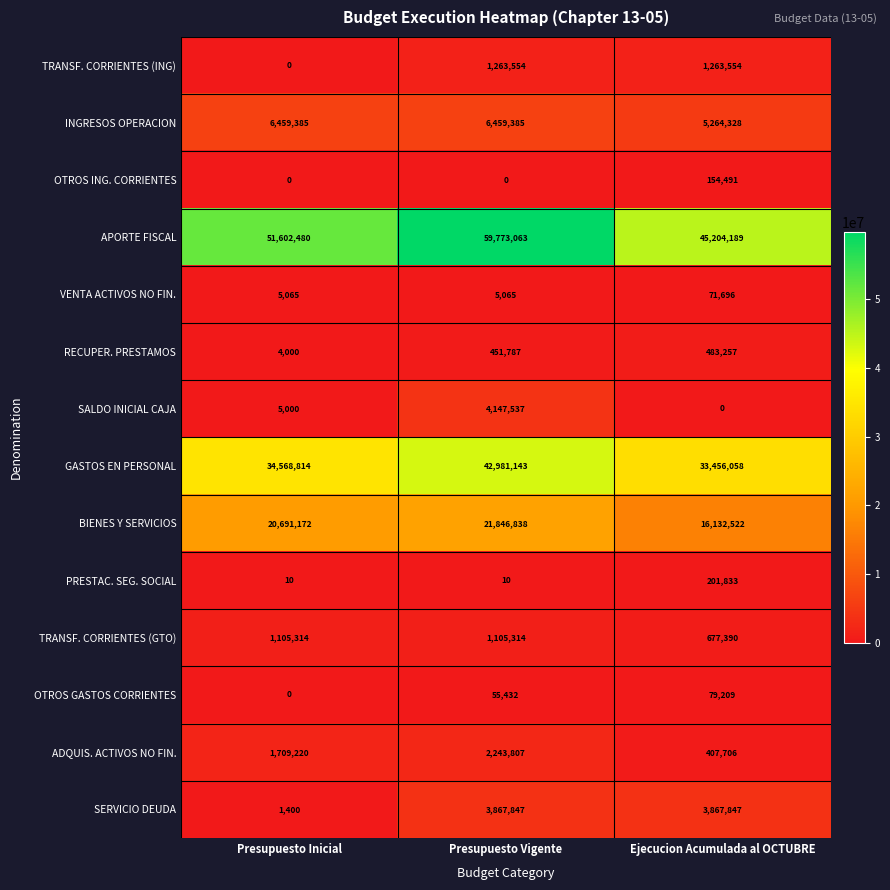

Which series has the largest total across all categories?

APORTE FISCAL